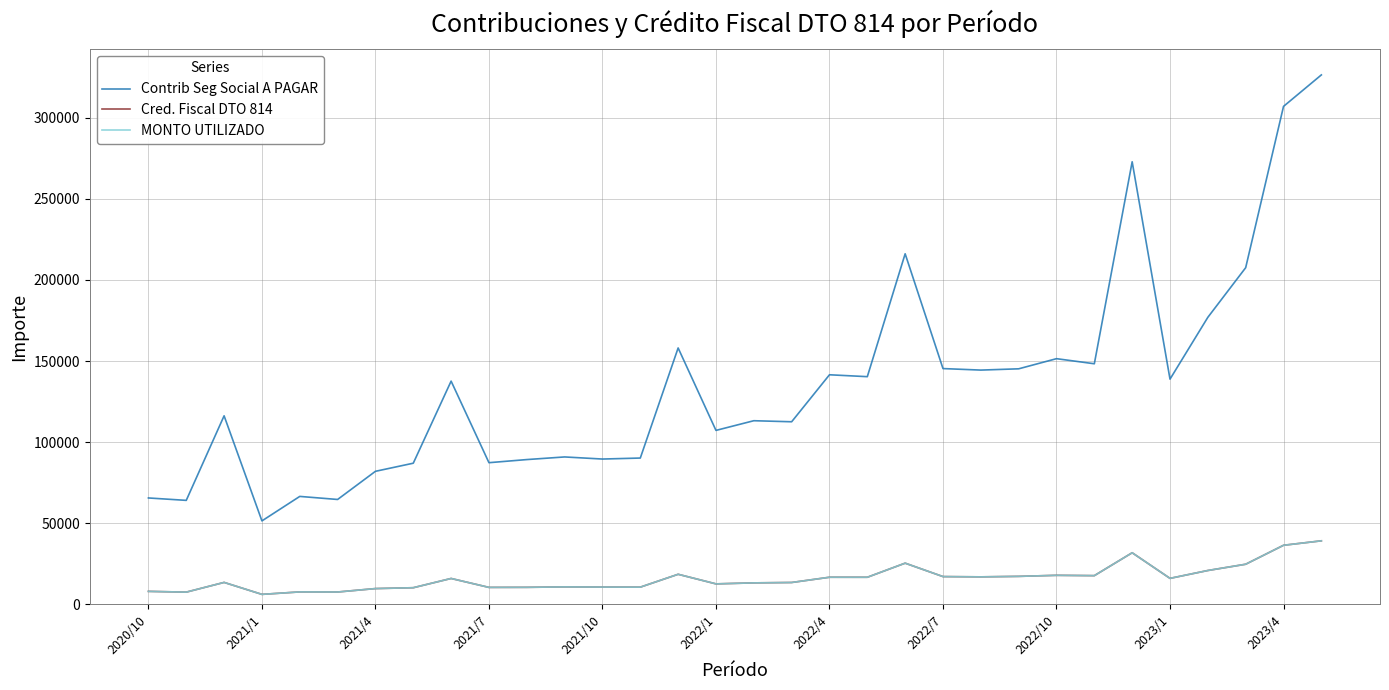

Rank the series by their maximum value, from lowest to highest.

Cred. Fiscal DTO 814, MONTO UTILIZADO, Contrib Seg Social A PAGAR